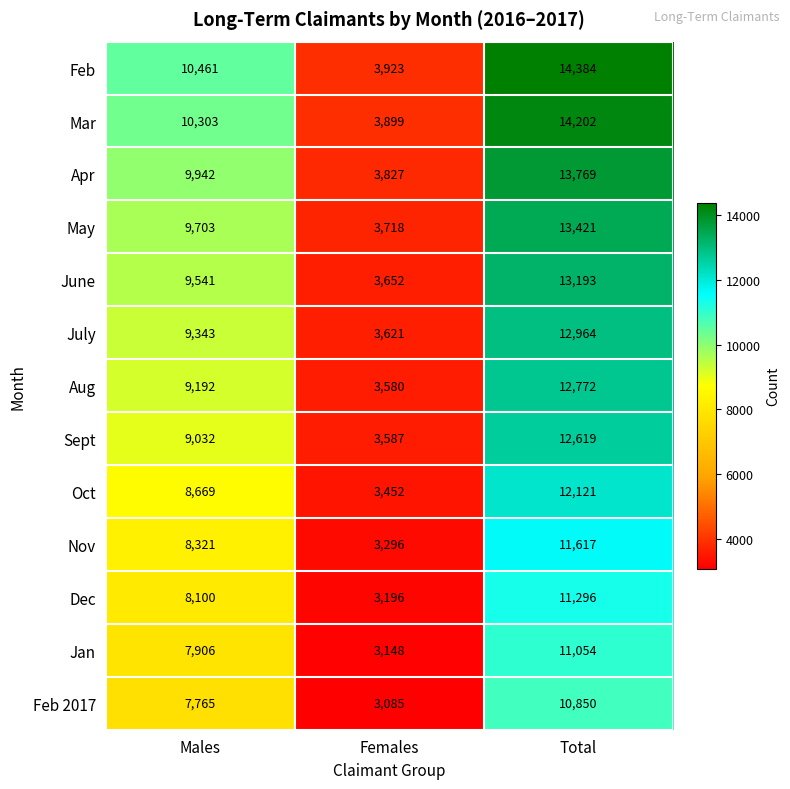

Count the number of categories in the chart.

3